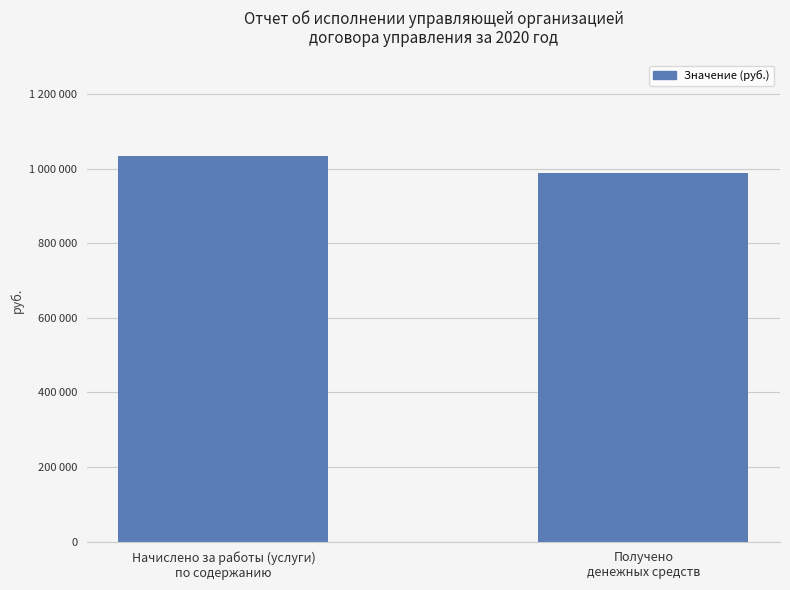

Does the chart contain any negative values?

No